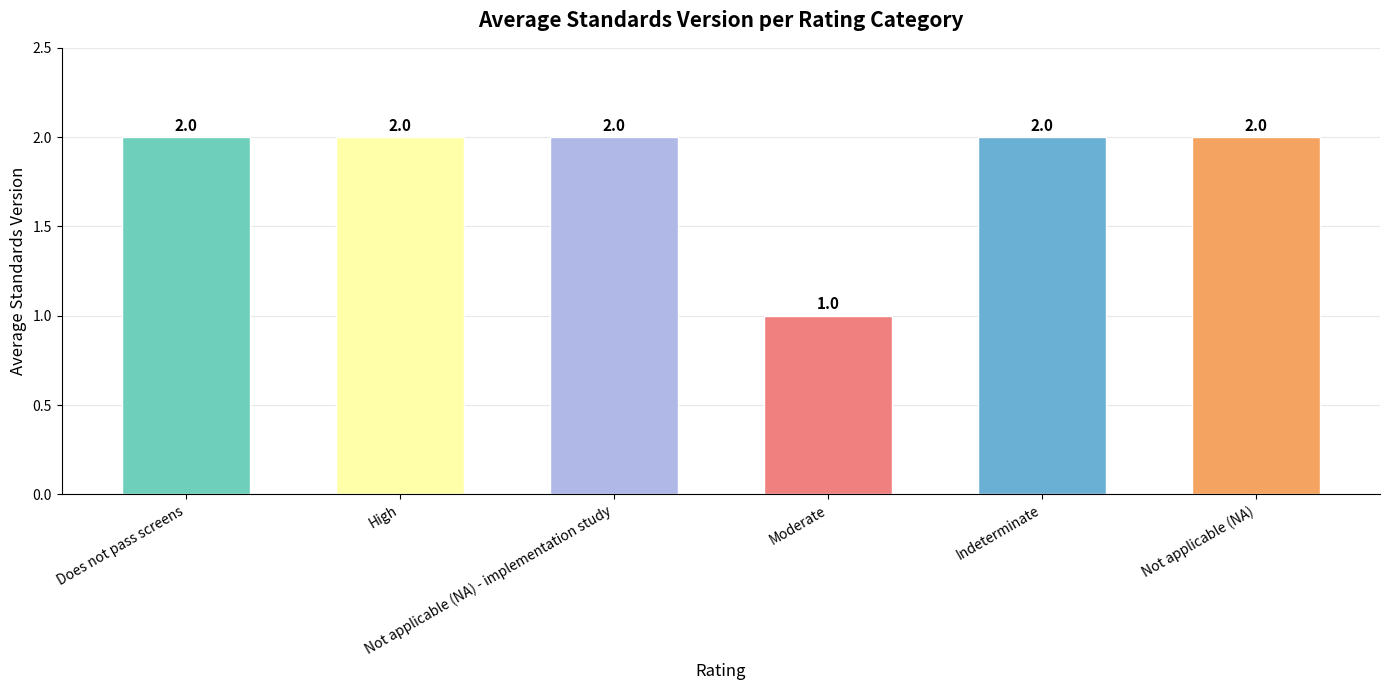

What is the minimum value shown in the chart?

1